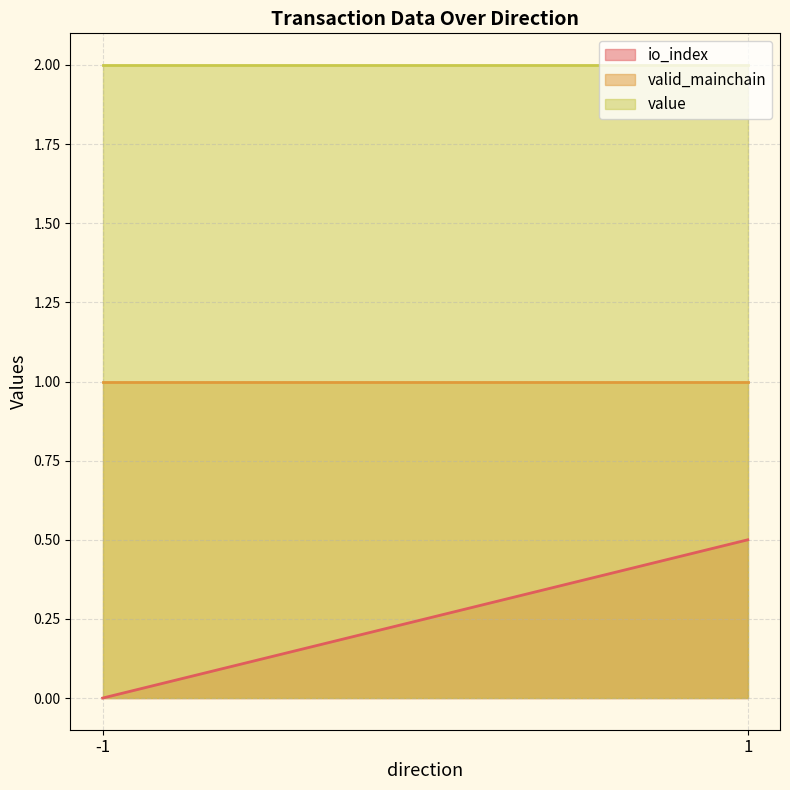

What are all the series names shown in the legend?

io_index, valid_mainchain, value